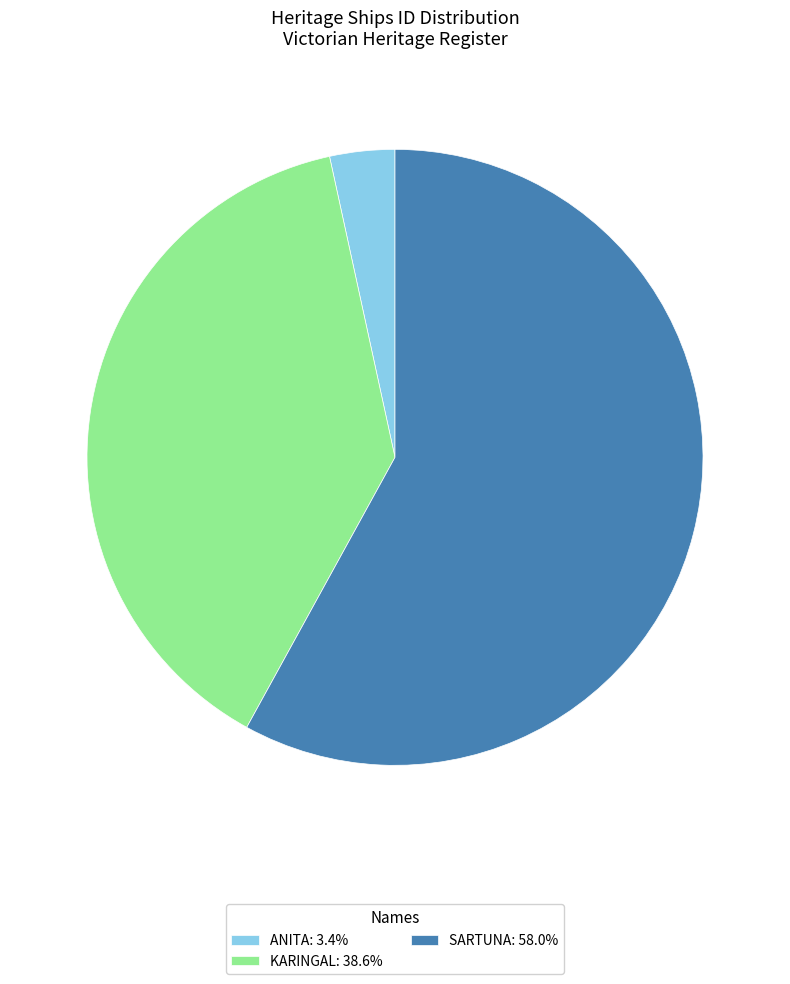

How many slices are in this pie chart?

3